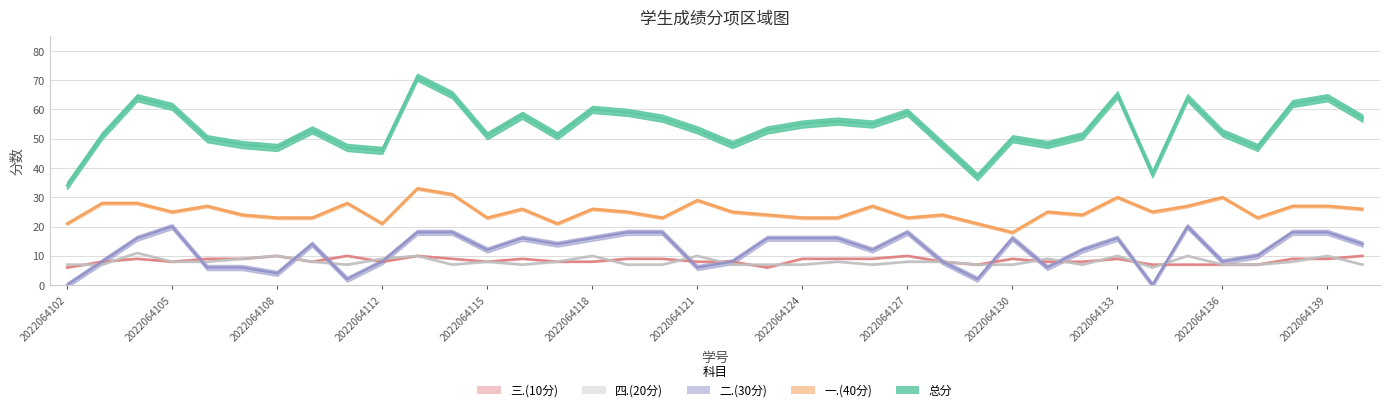

Which series has the largest total across all categories?

总分